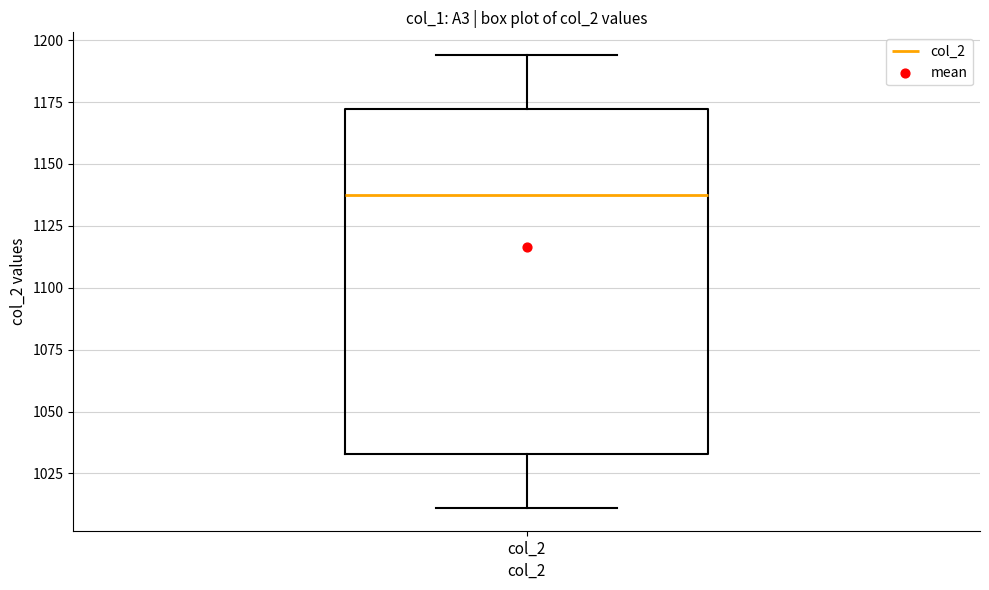

Read this box plot against the y-axis: the position of the median line, the range covered by the box, and the ends of both whiskers. The values are not printed on the chart, so give them approximately, as read against the axis.

median 1140, box 1035 to 1170, whiskers 1010 to 1195